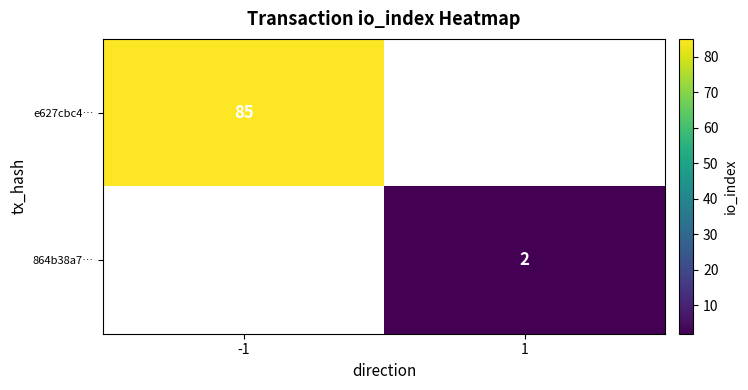

True or false: 864b38a7… has a value of 4 at 1.

False